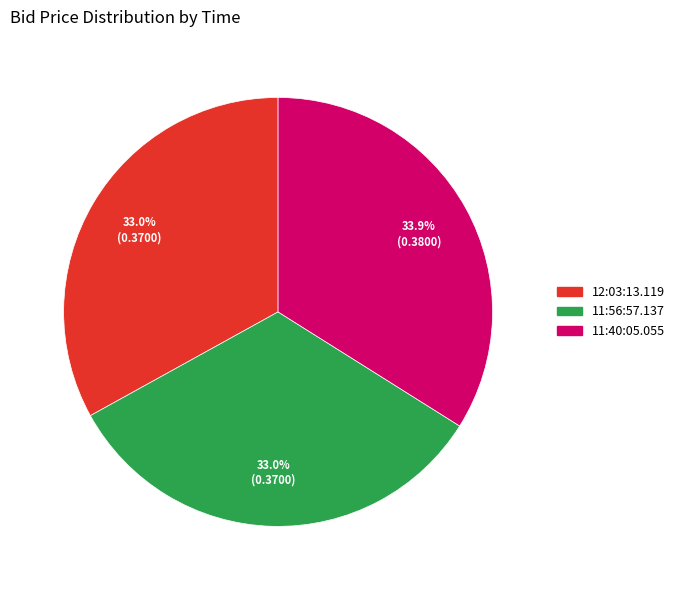

Count the number of slices in the pie.

3